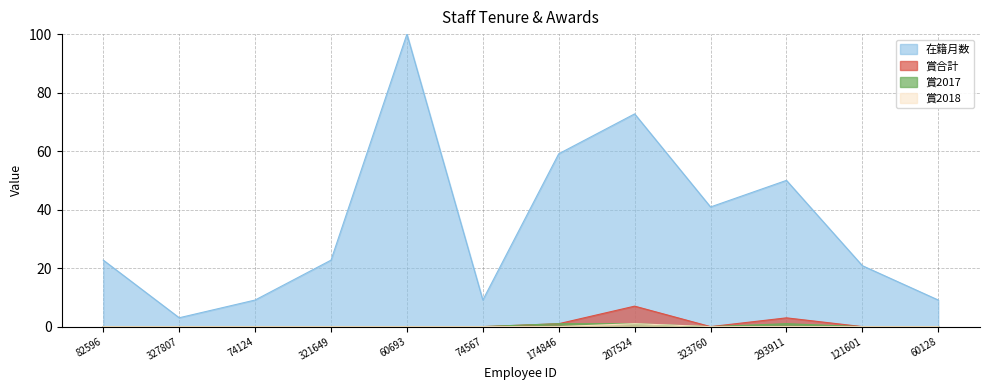

At which category does 在籍月数 reach its first local valley?

327807